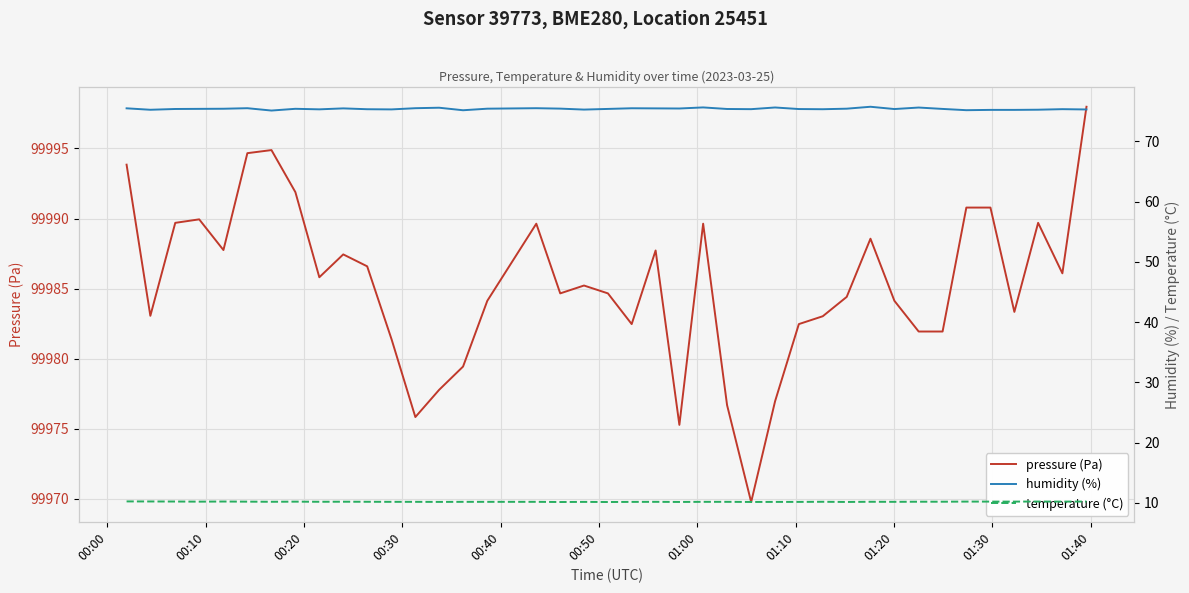

In humidity (%), how many points are higher than both neighbors (excluding endpoints)?

11